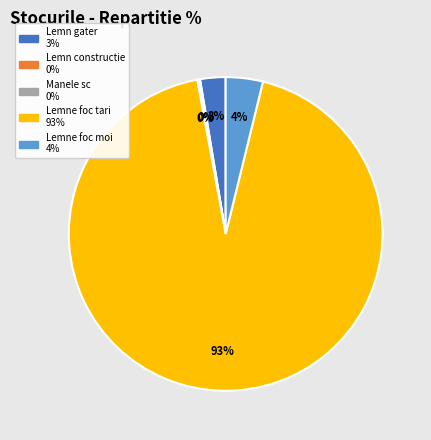

To the nearest percent, what is the difference between the largest and smallest slice percentages?

93%